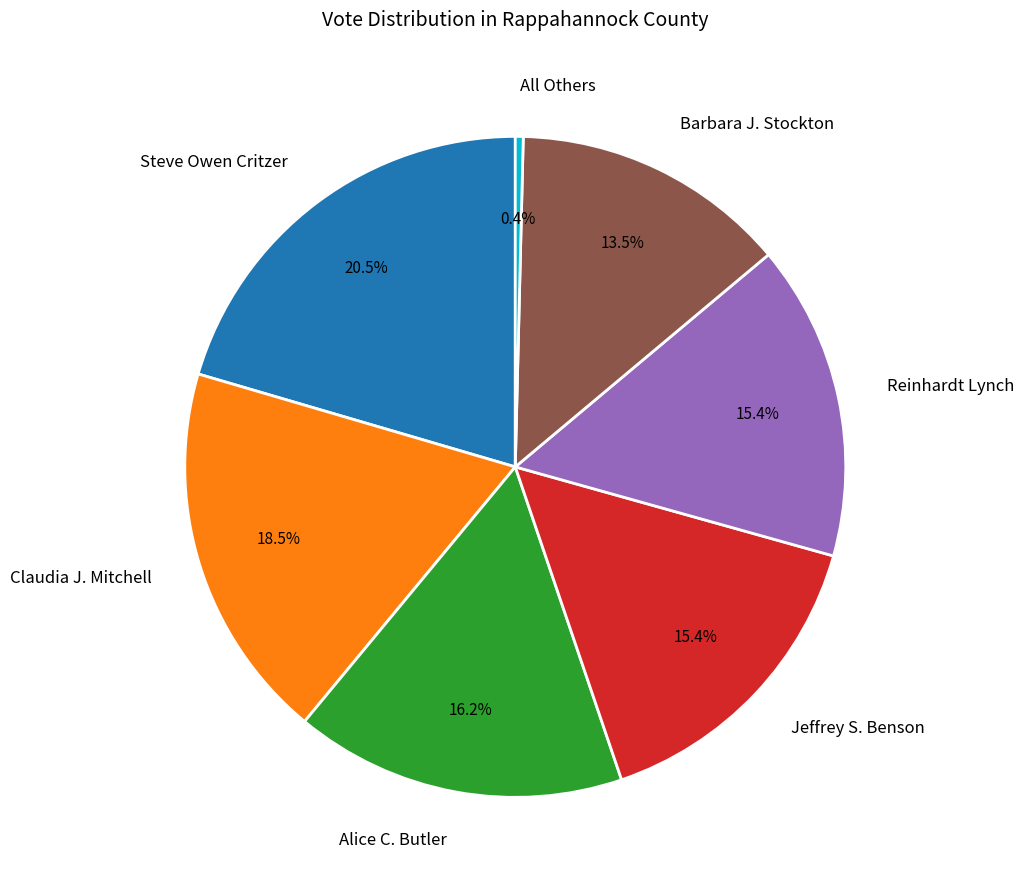

To the nearest percent, what is the difference between the Barbara J. Stockton and Claudia J. Mitchell slice percentages?

5%